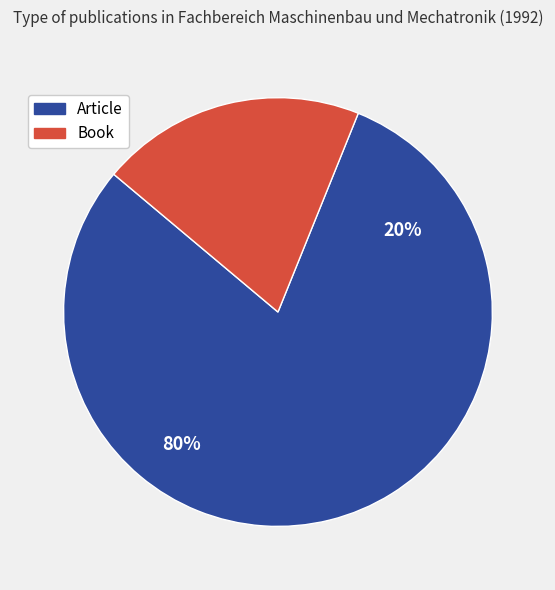

How many slices are in this pie chart?

2